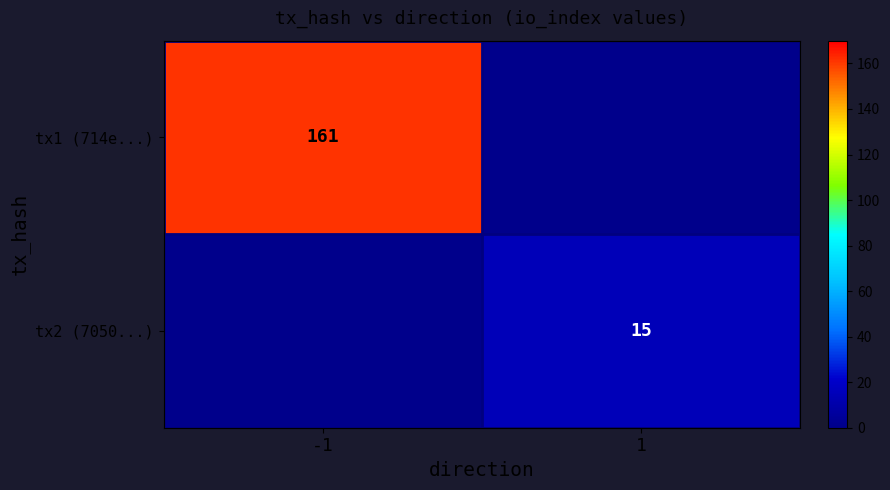

What is the difference between the tx2 (7050...) values at 1 and -1?

15